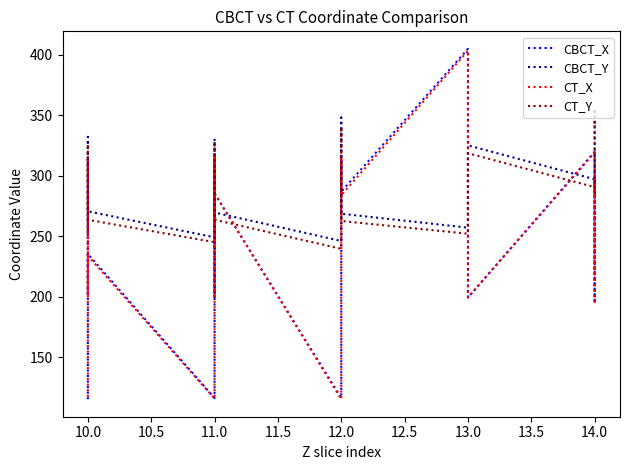

At which category is the sum across all series the highest?

13